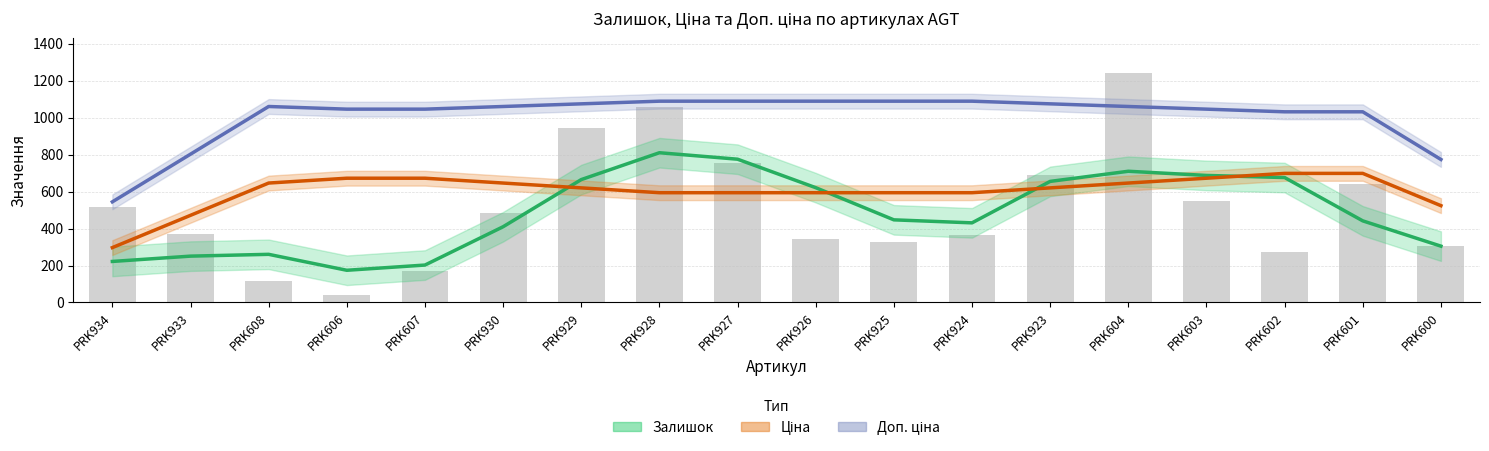

What is the greatest value displayed?

1088.8